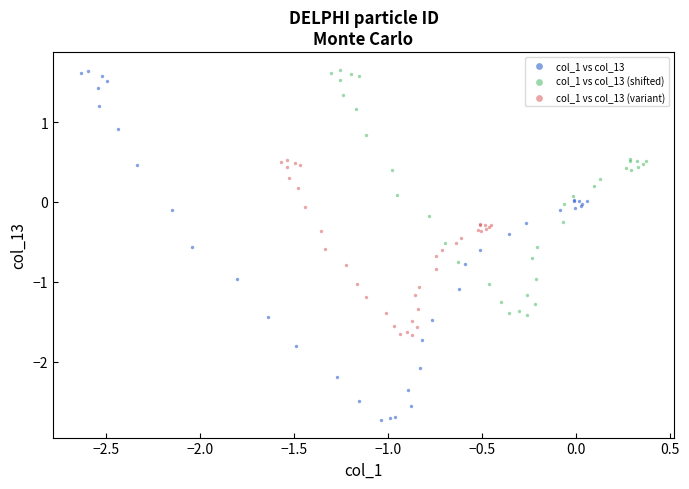

What are all the series names shown in the legend?

col_1 vs col_13, col_1 vs col_13 (shifted), col_1 vs col_13 (variant)